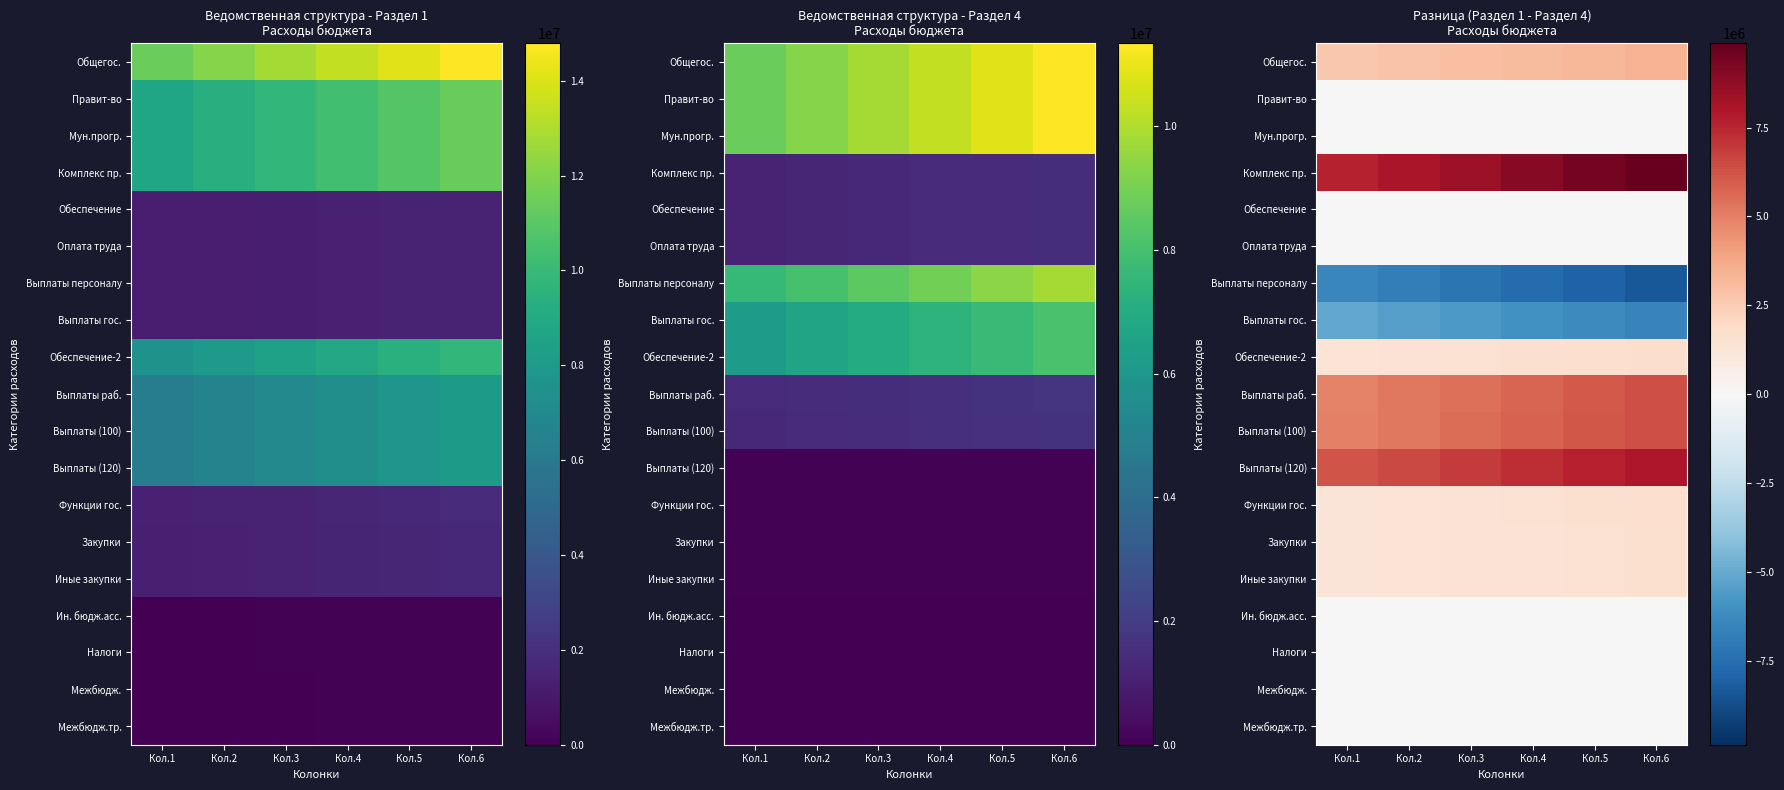

Is it true that Выплаты (120) equals 6908217.8 at Кол.3?

True